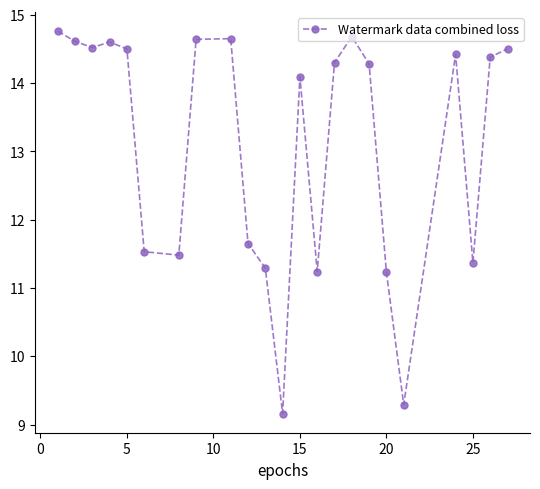

What is the value of the 21st point from the left?

11.4